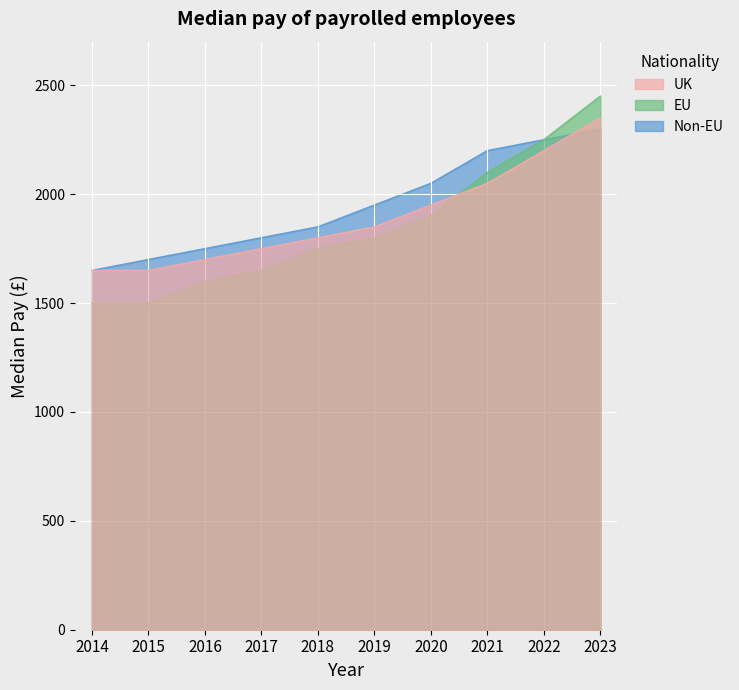

List the labels in order of UK value, smallest first.

2014, 2015, 2016, 2017, 2018, 2019, 2020, 2021, 2022, 2023